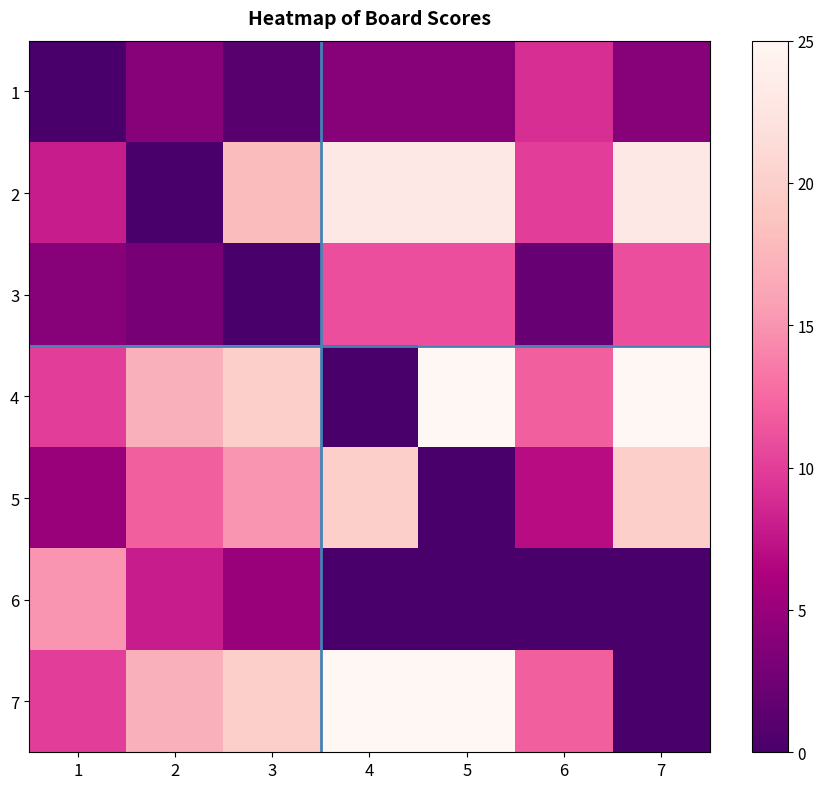

At how many categories does at least one series exceed 14?

6